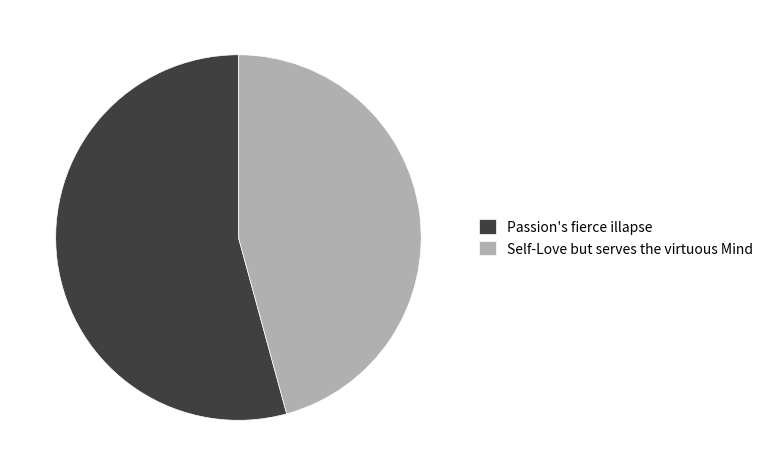

Which category has the biggest portion of the pie?

Passion's fierce illapse